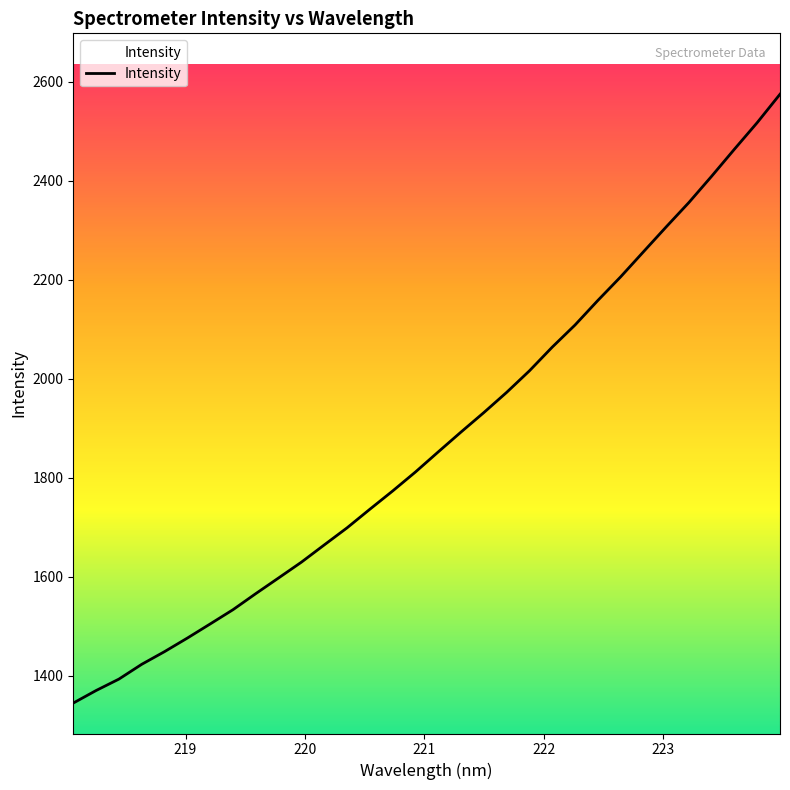

What is the difference between the maximum and minimum values?

1230.1